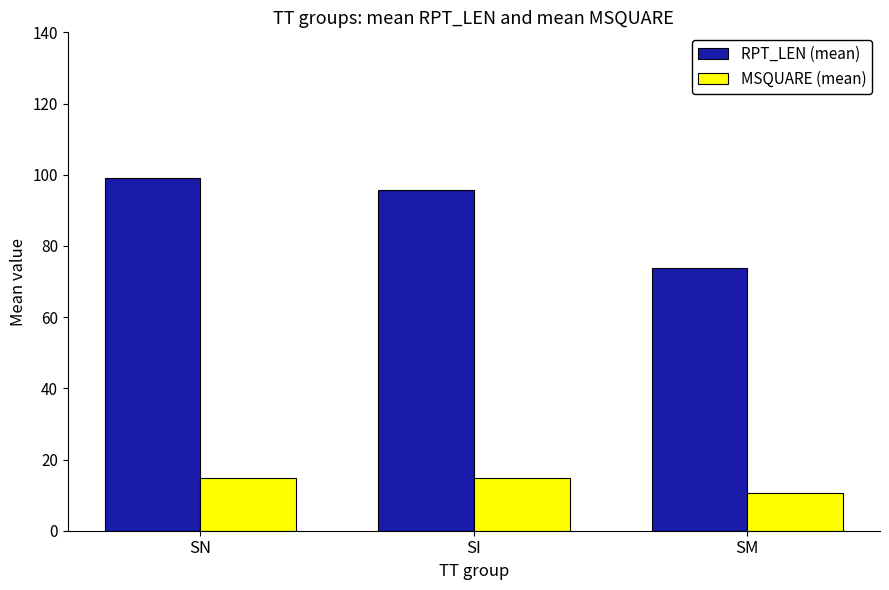

At how many categories does at least one series exceed 36?

3